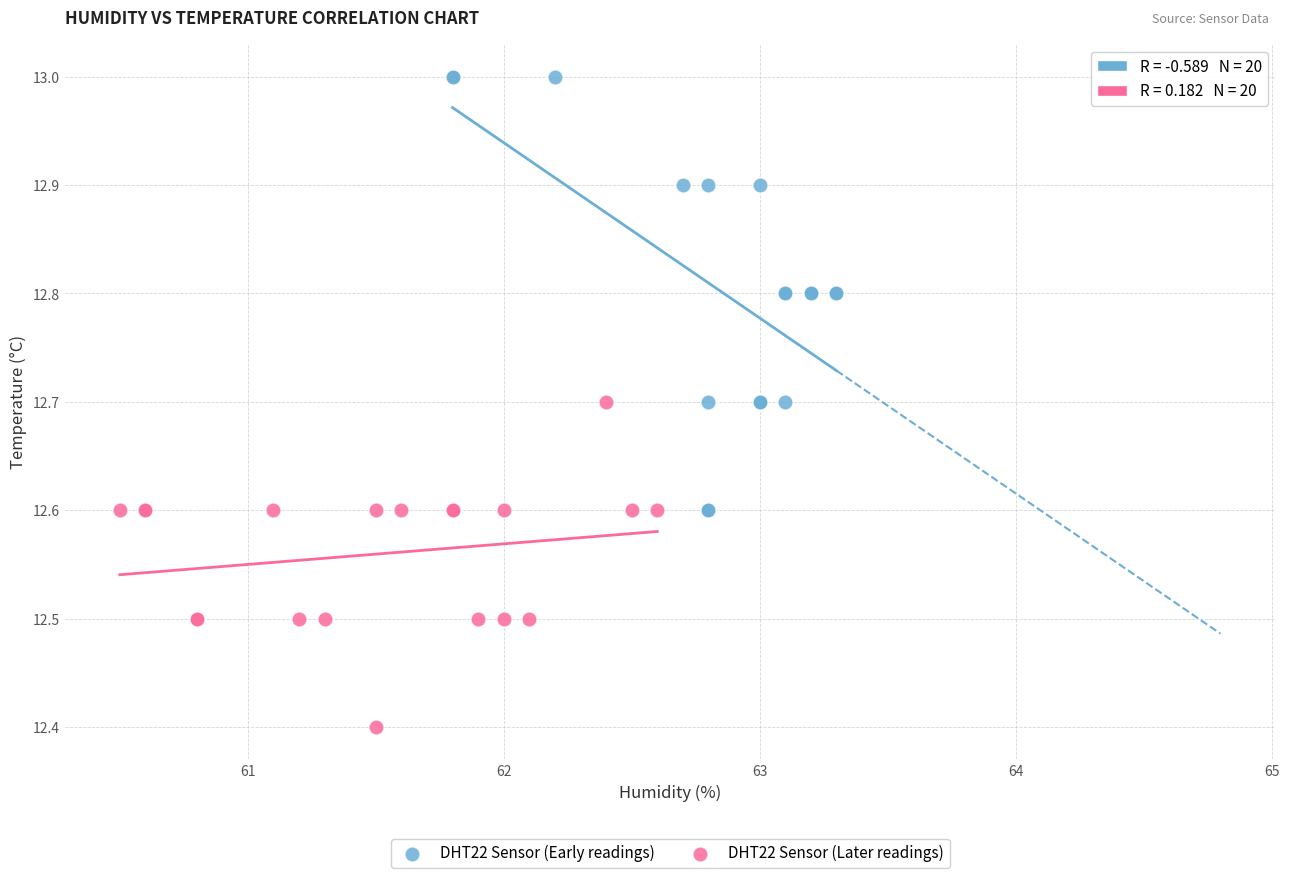

Which series contains the lowest Y value?

DHT22 Sensor (Later readings)